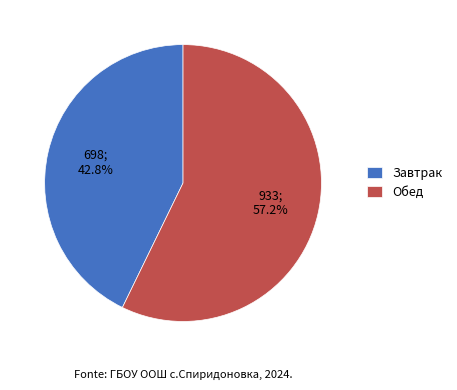

Rank the categories by value from lowest to highest.

Завтрак, Обед